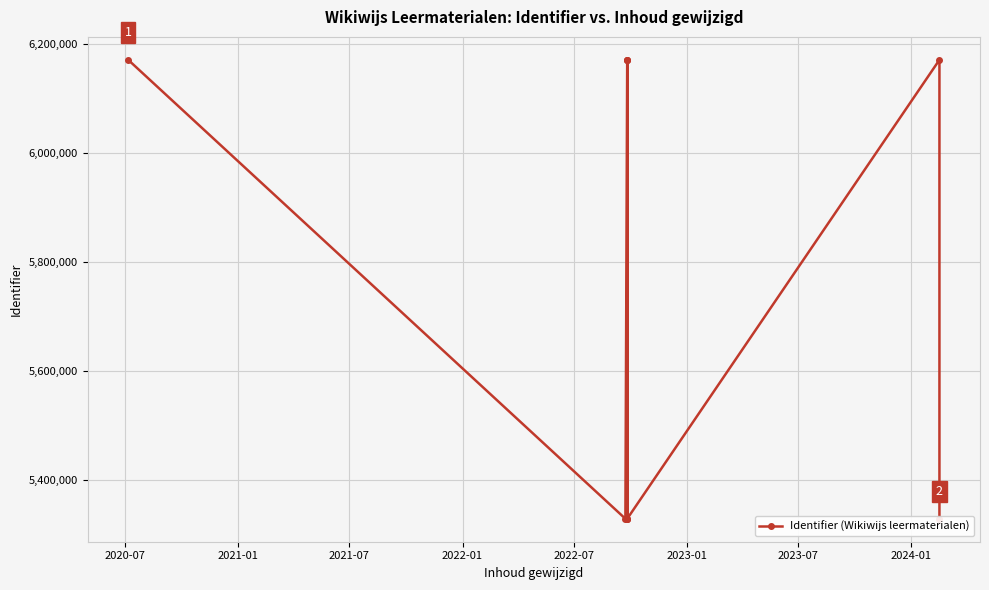

What is the average value?

5749790